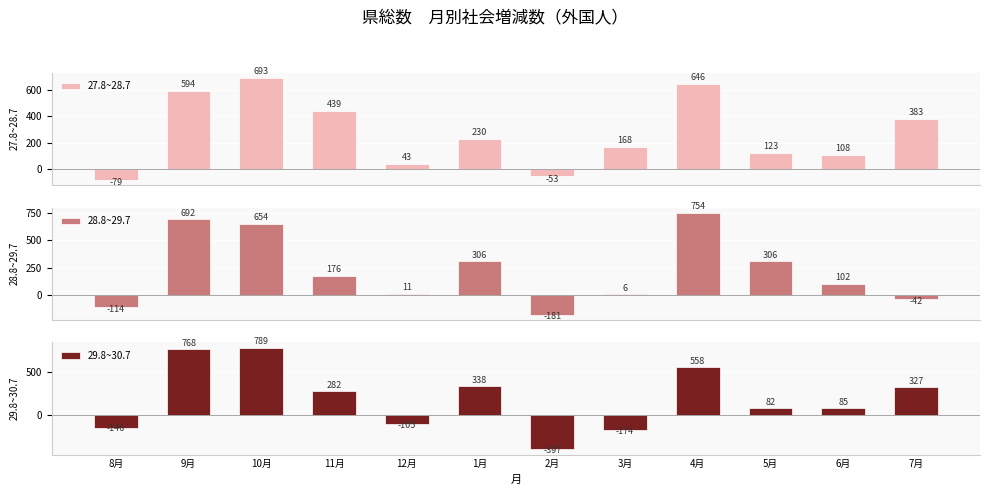

List the series in order of their peak value, highest first.

29.8~30.7, 28.8~29.7, 27.8~28.7